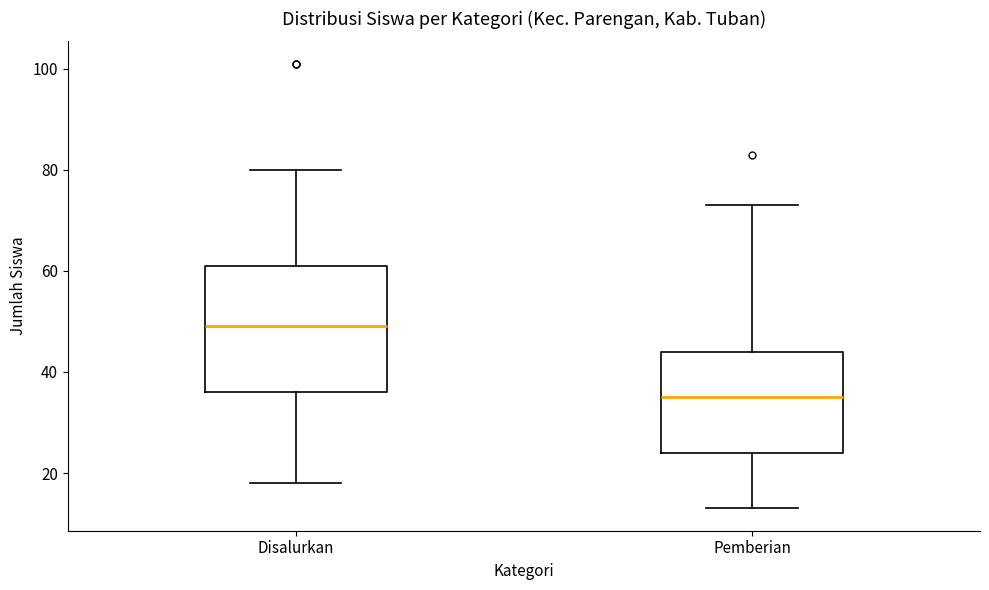

Reading left to right, transcribe this box plot: for each box, give where its median line is, the range the box spans, and where its two whiskers end, as read against the y-axis. The values are not printed on the chart, so give them approximately, as read against the axis.

Disalurkan: median 50, box 36 to 62, whiskers 18 to 80
Pemberian: median 36, box 24 to 44, whiskers 14 to 74